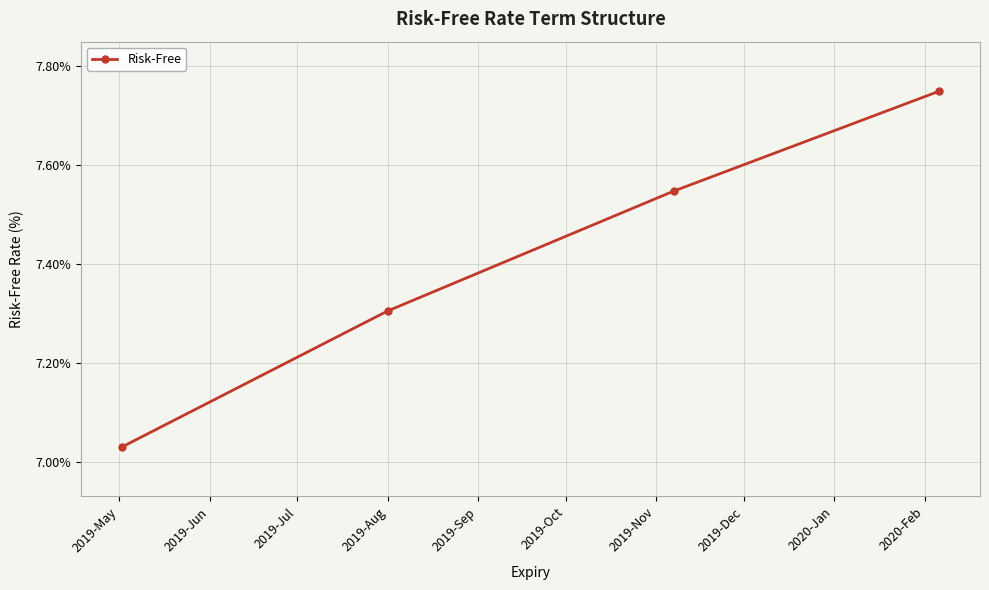

What is the sum of all values?

29.6